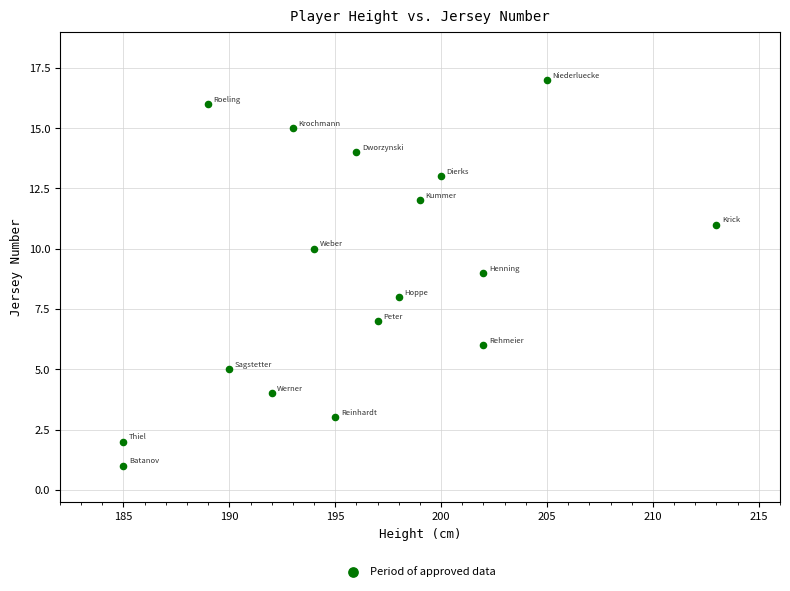

What is the range of Y values (max minus min)?

16